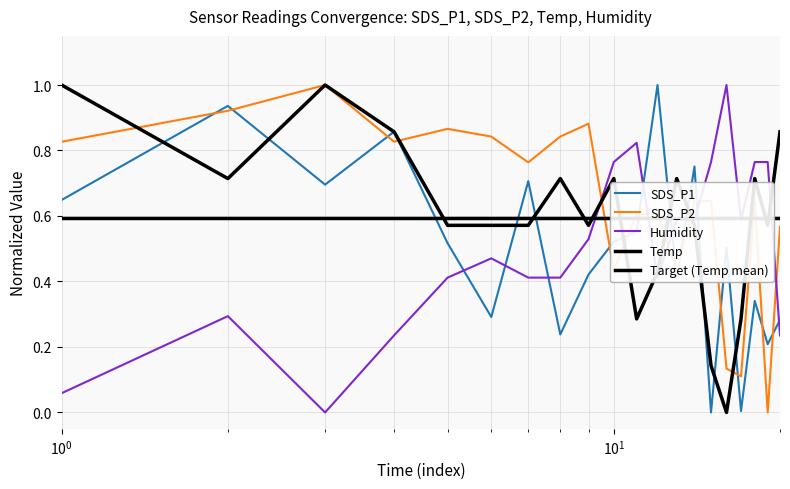

True or false: Humidity has more than 1 points higher than both neighbors.

True